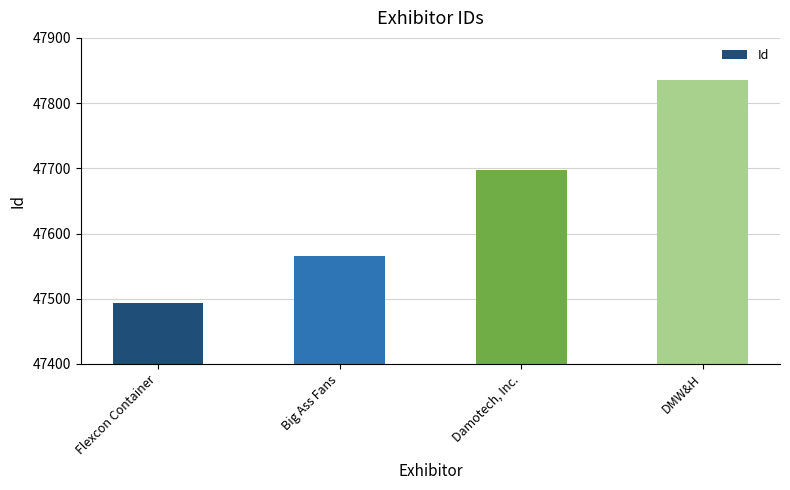

At which label is the value closest to 47664?

Damotech, Inc.